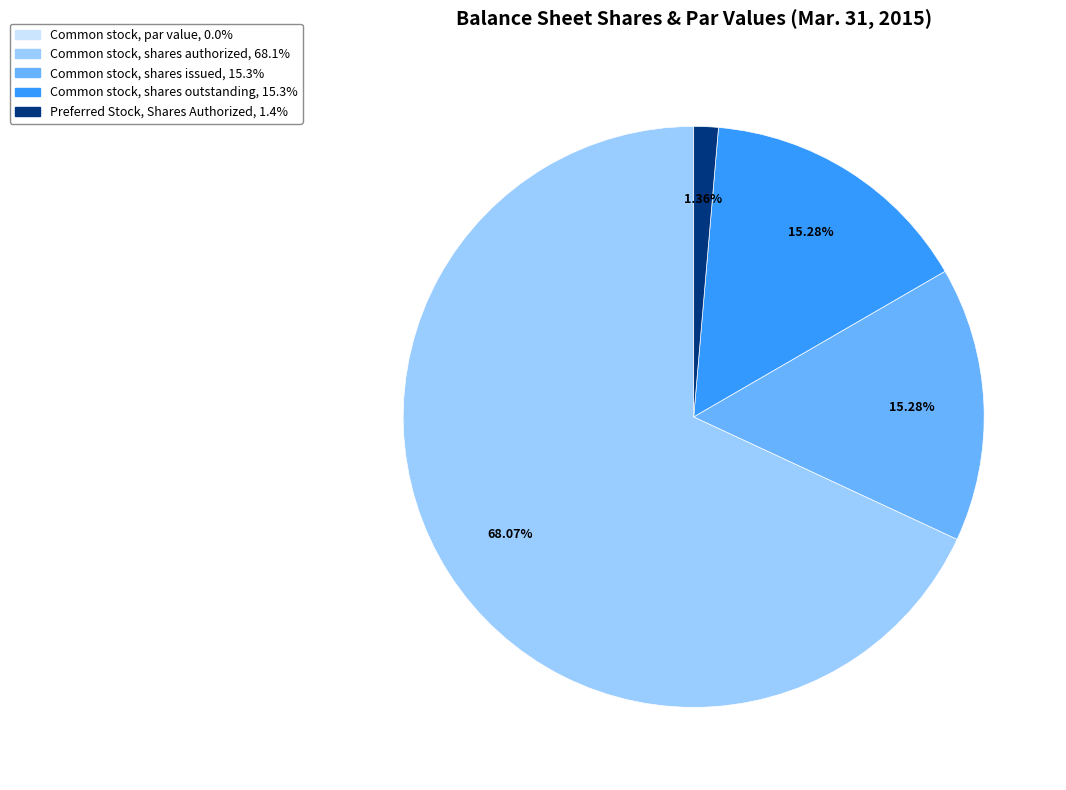

Between Preferred Stock, Shares Authorized and Common stock, shares authorized, which is larger?

Common stock, shares authorized